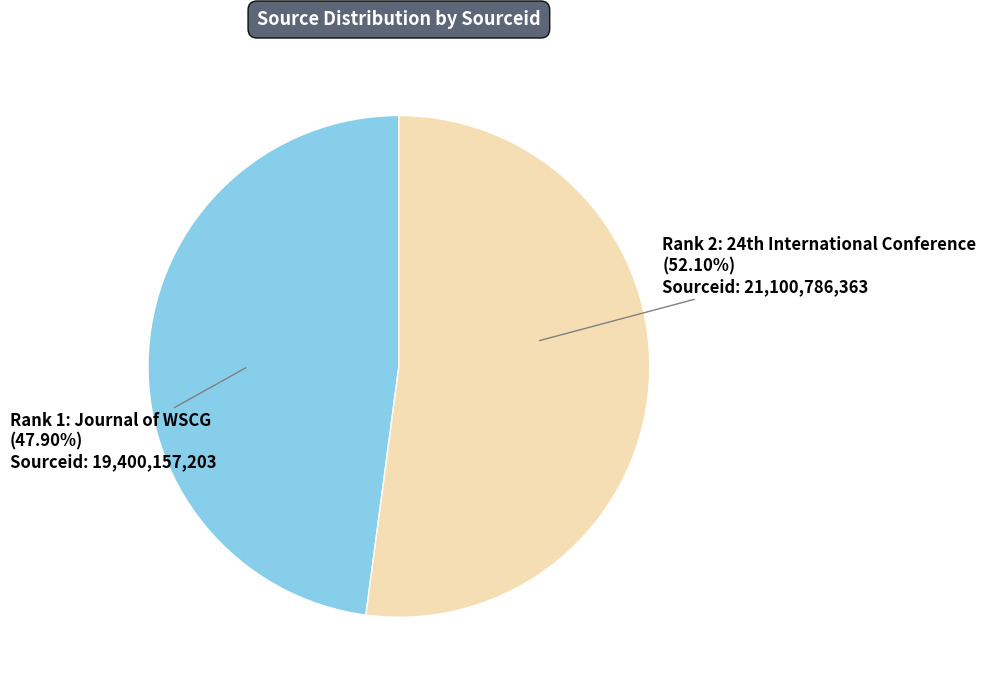

Count the number of slices in the pie.

2